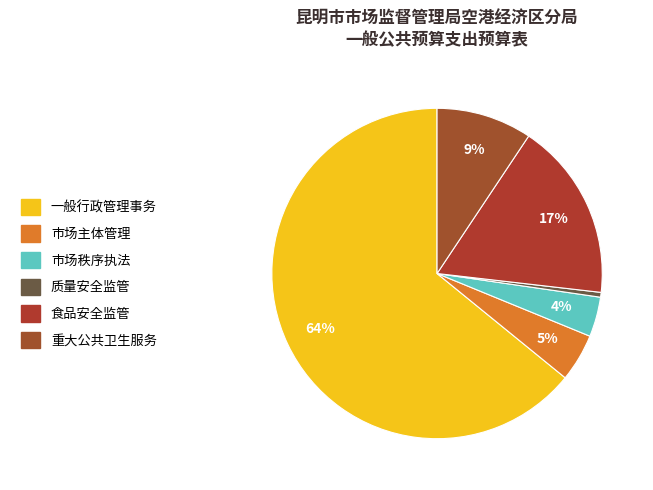

What is the smallest slice in the pie chart?

质量安全监管